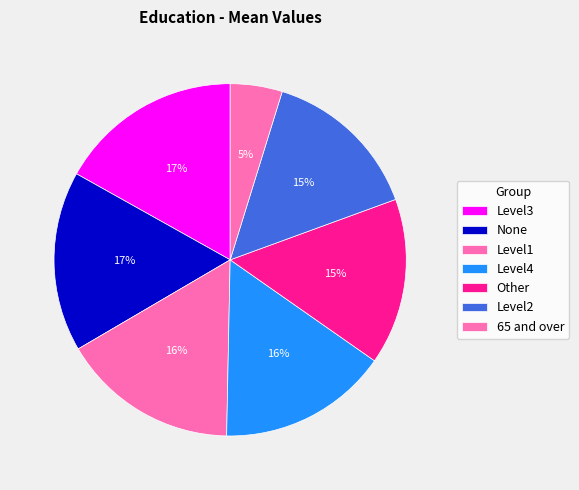

Rank the categories by value from highest to lowest.

Level3, None, Level1, Level4, Other, Level2, 65 and over